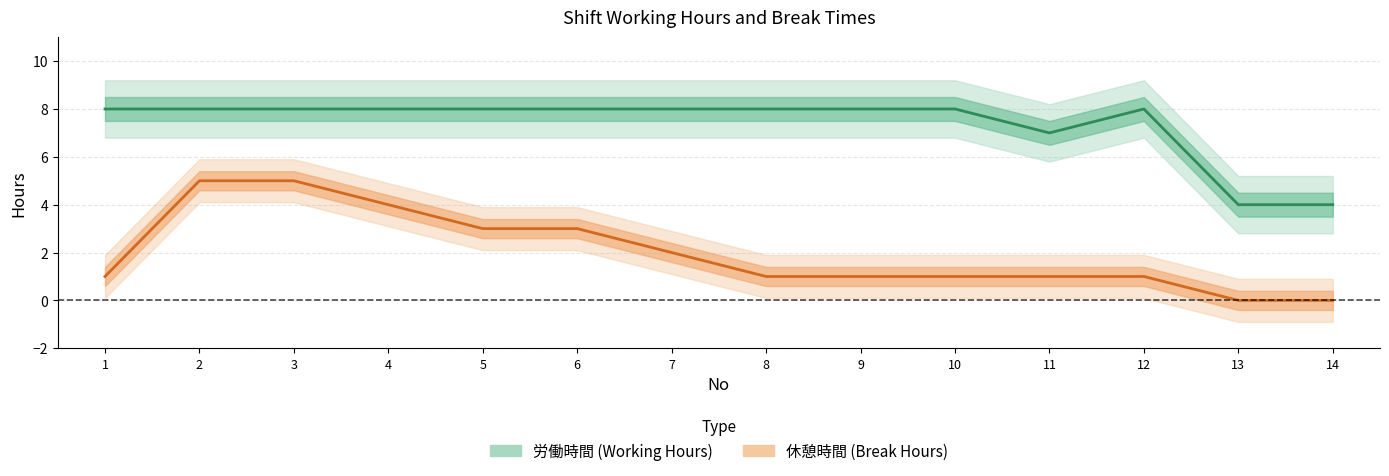

Which series has the widest spread of values?

休憩時間